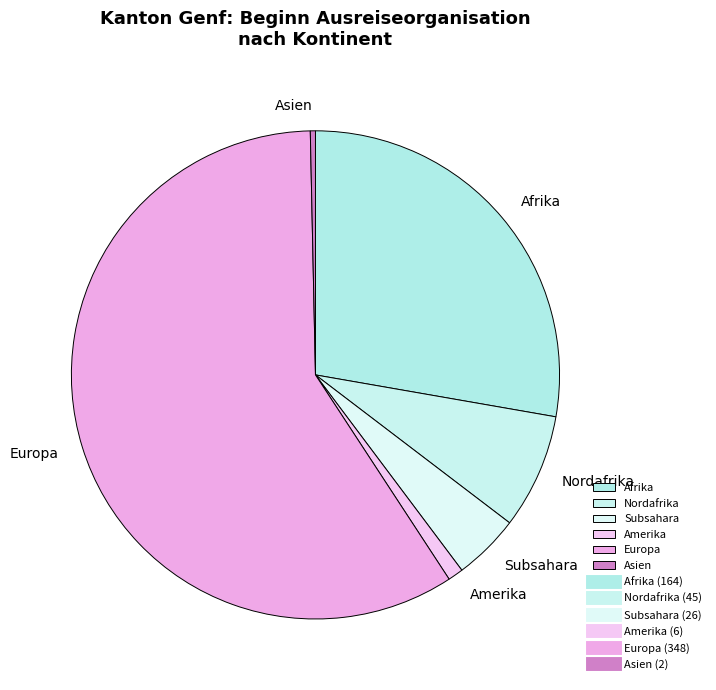

Combined, do Amerika and Europa account for over 50%?

Yes